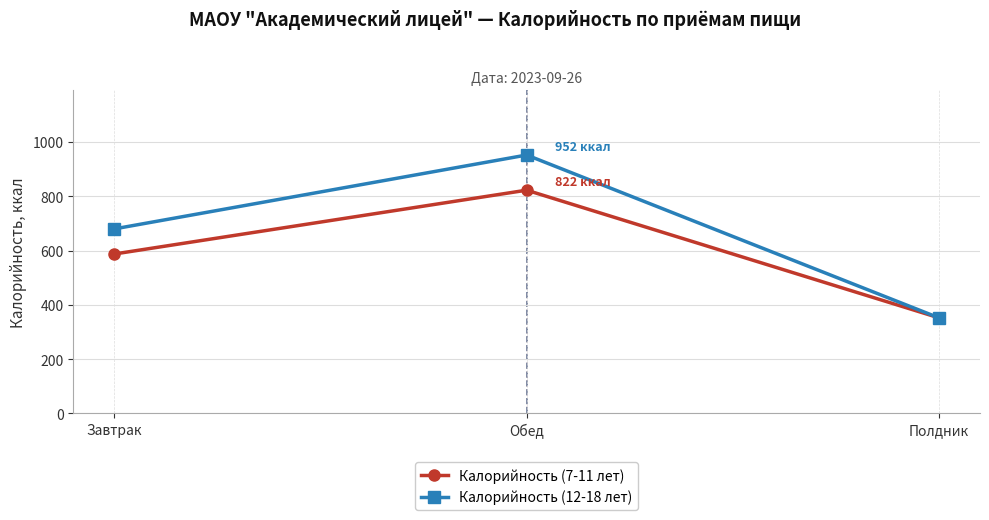

What is the maximum value for Калорийность (12-18 лет)?

952.0